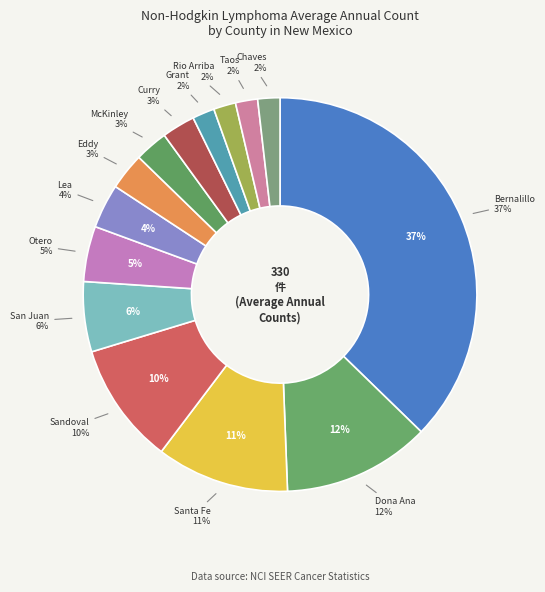

To the nearest percent, what portion does Otero County represent?

5%